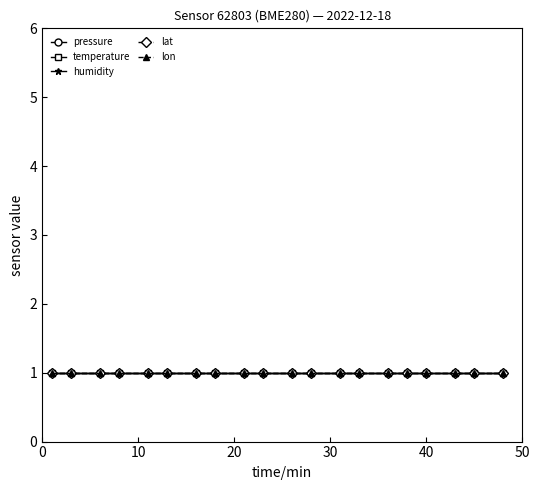

Which has a higher value, 00:26 or 00:11?

00:26